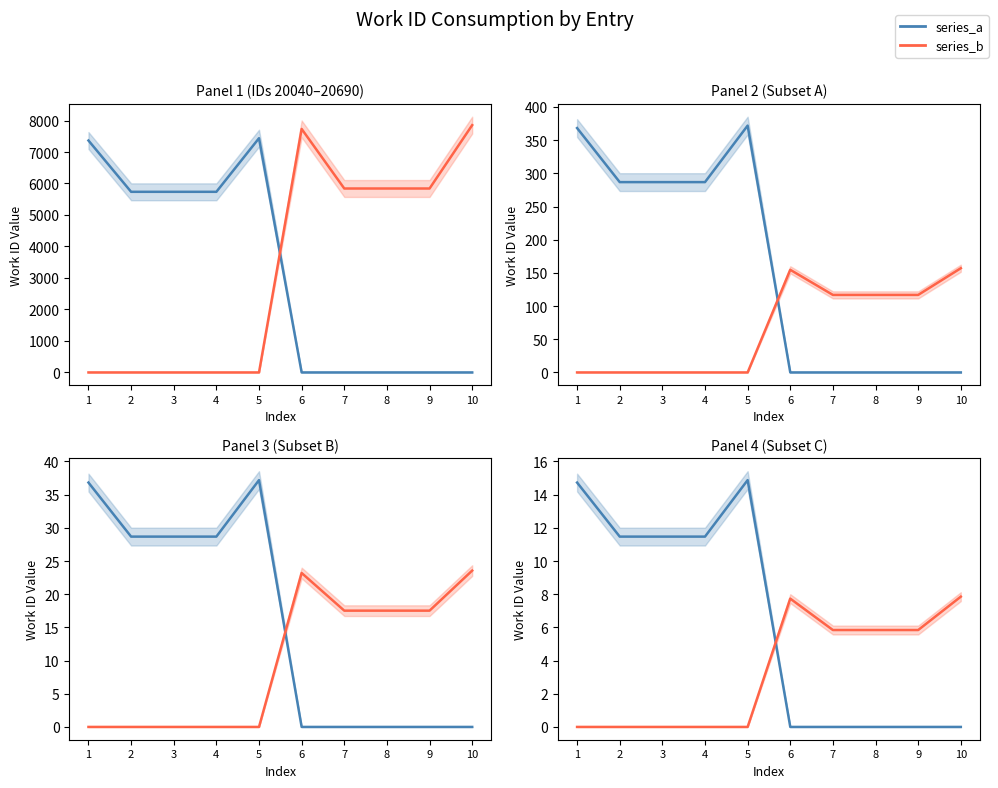

Between which two adjacent categories do series_b and series_a first intersect?

5 and 6